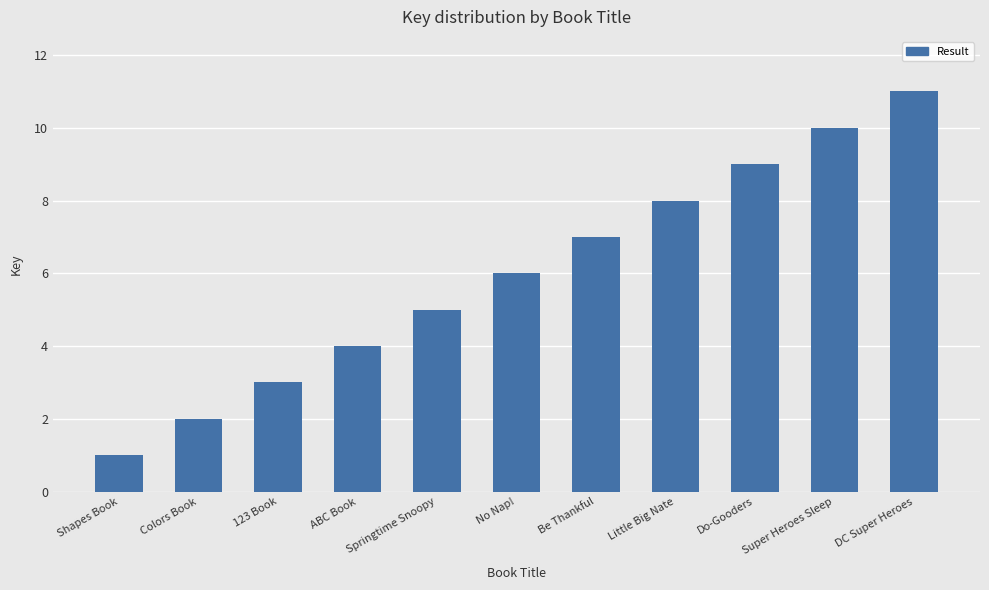

Which label corresponds to the smallest value in the chart?

Shapes Book